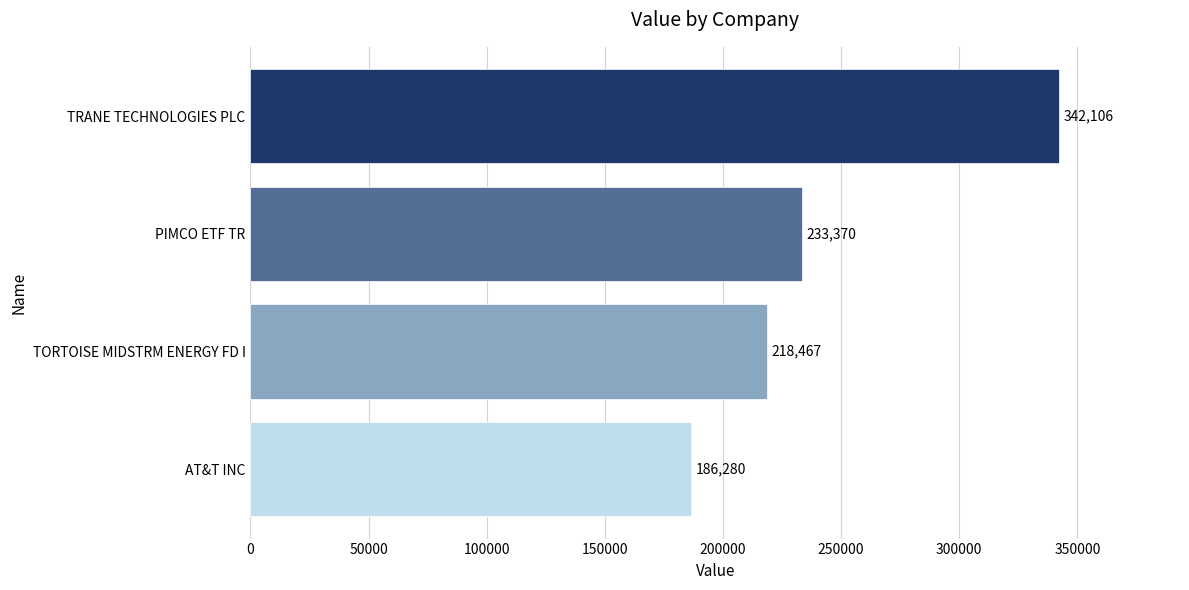

Rank the categories by value from highest to lowest.

TRANE TECHNOLOGIES PLC, PIMCO ETF TR, TORTOISE MIDSTRM ENERGY FD I, AT&T INC